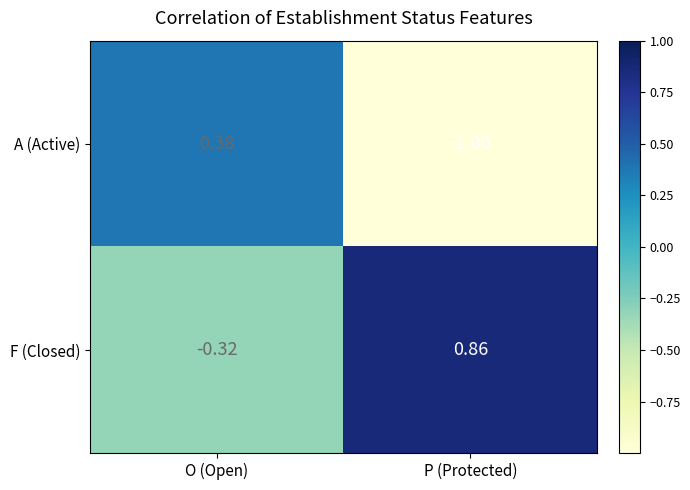

At which label does A (Active) first exceed 0?

O (Open)